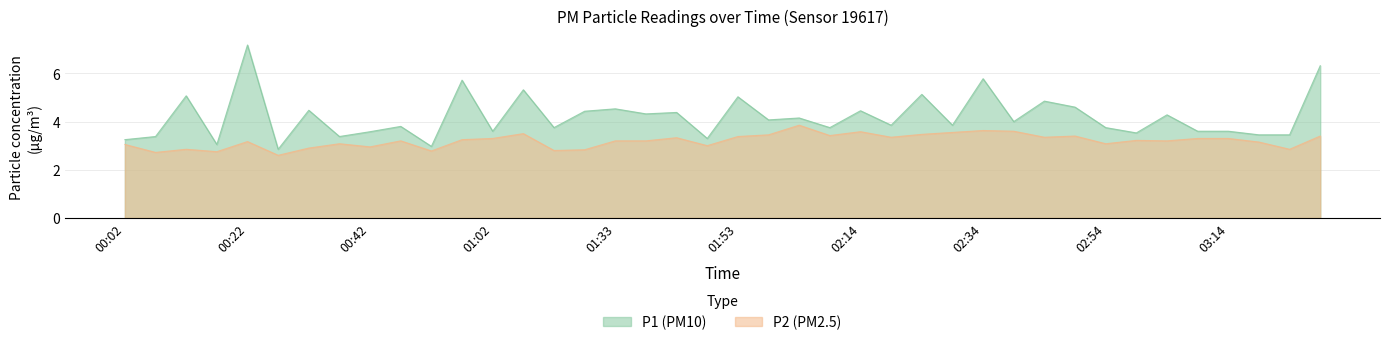

What is the difference between the second highest and minimum values in the P2 series?

1.0